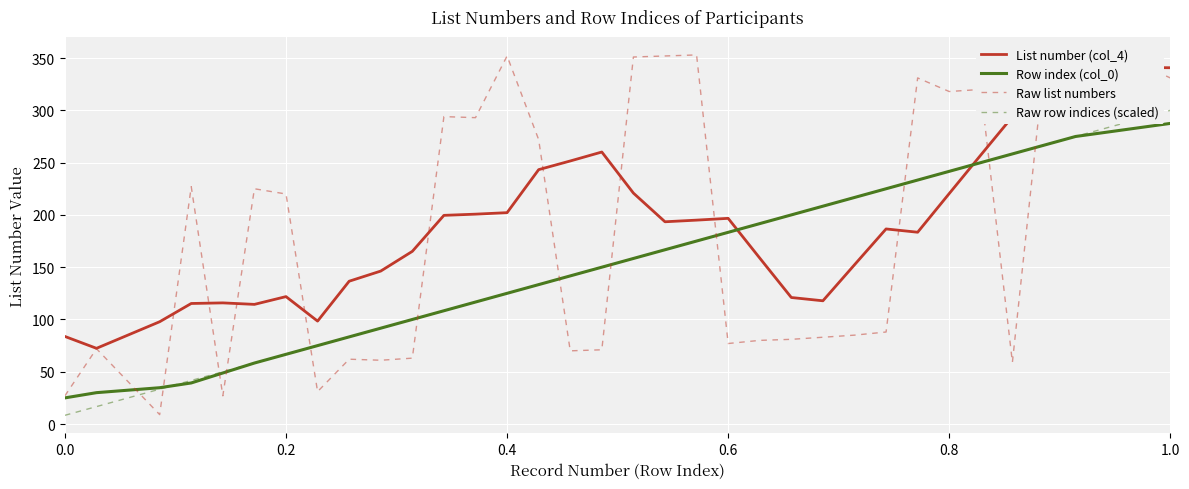

What is the sum of all Raw list numbers values?

6659.0